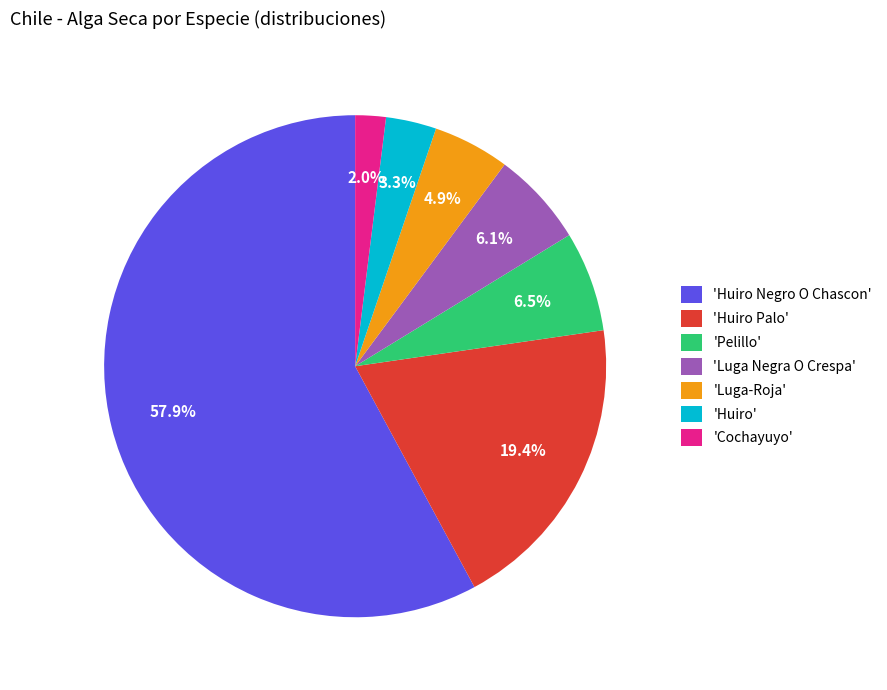

Do 'Huiro Palo' and 'Huiro Negro O Chascon' together represent more than half of the pie?

Yes